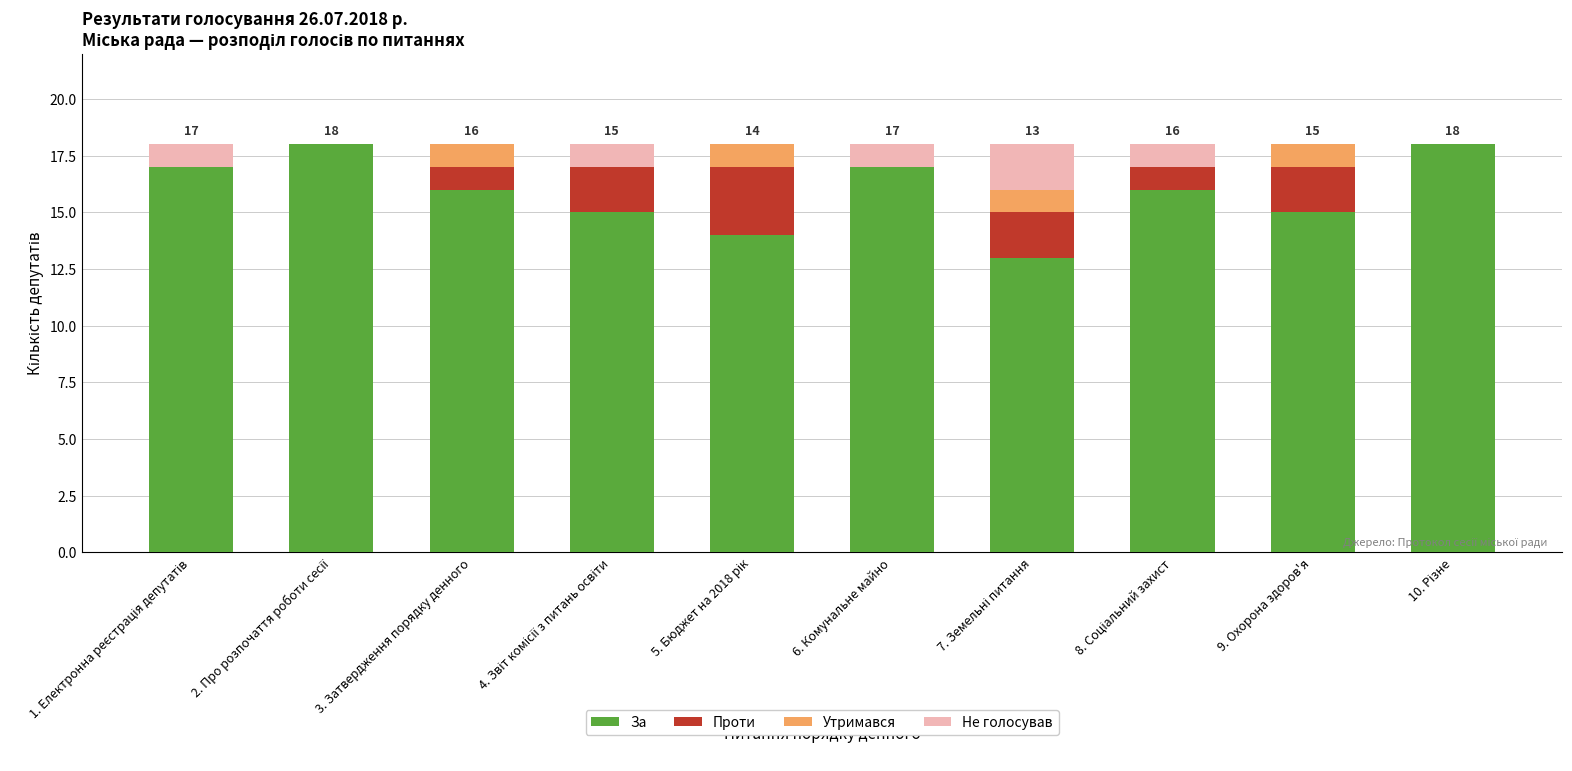

The value of За at 6. Комунальне майно is 17. True or false?

True